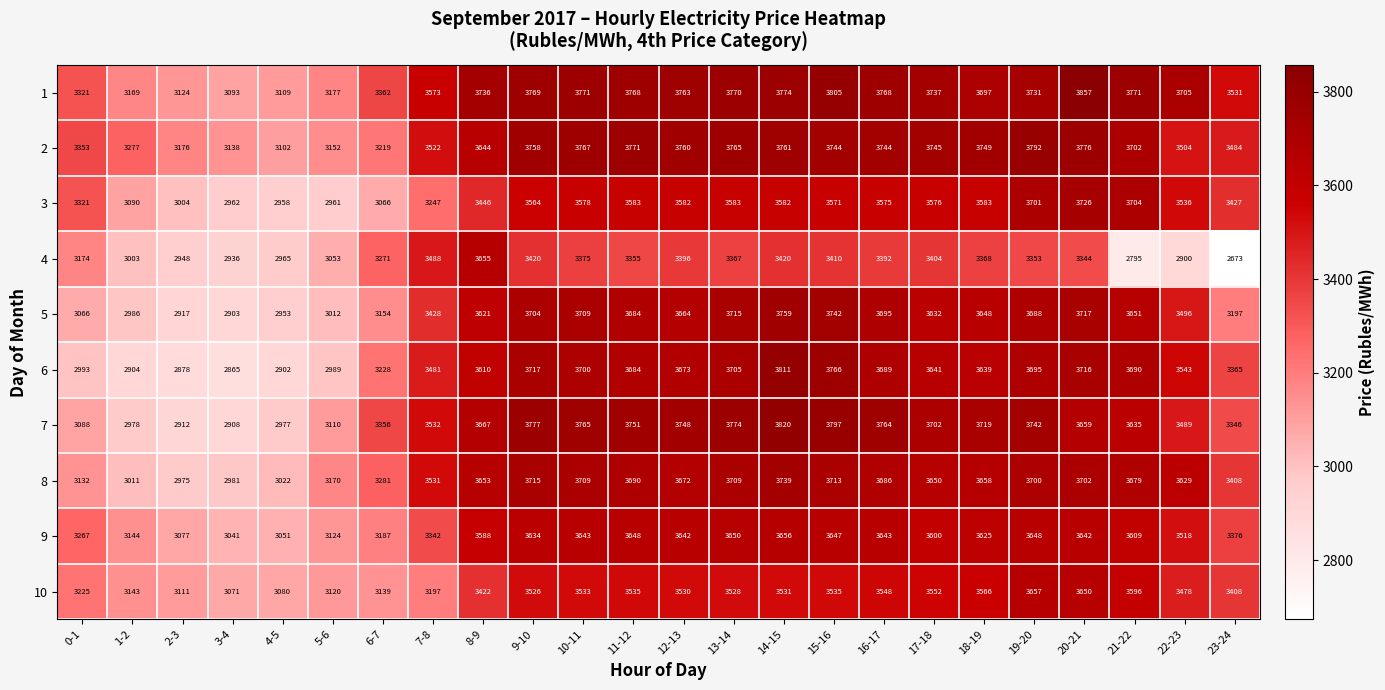

True or false: 10 has a value of 3566 at 18-19.

True